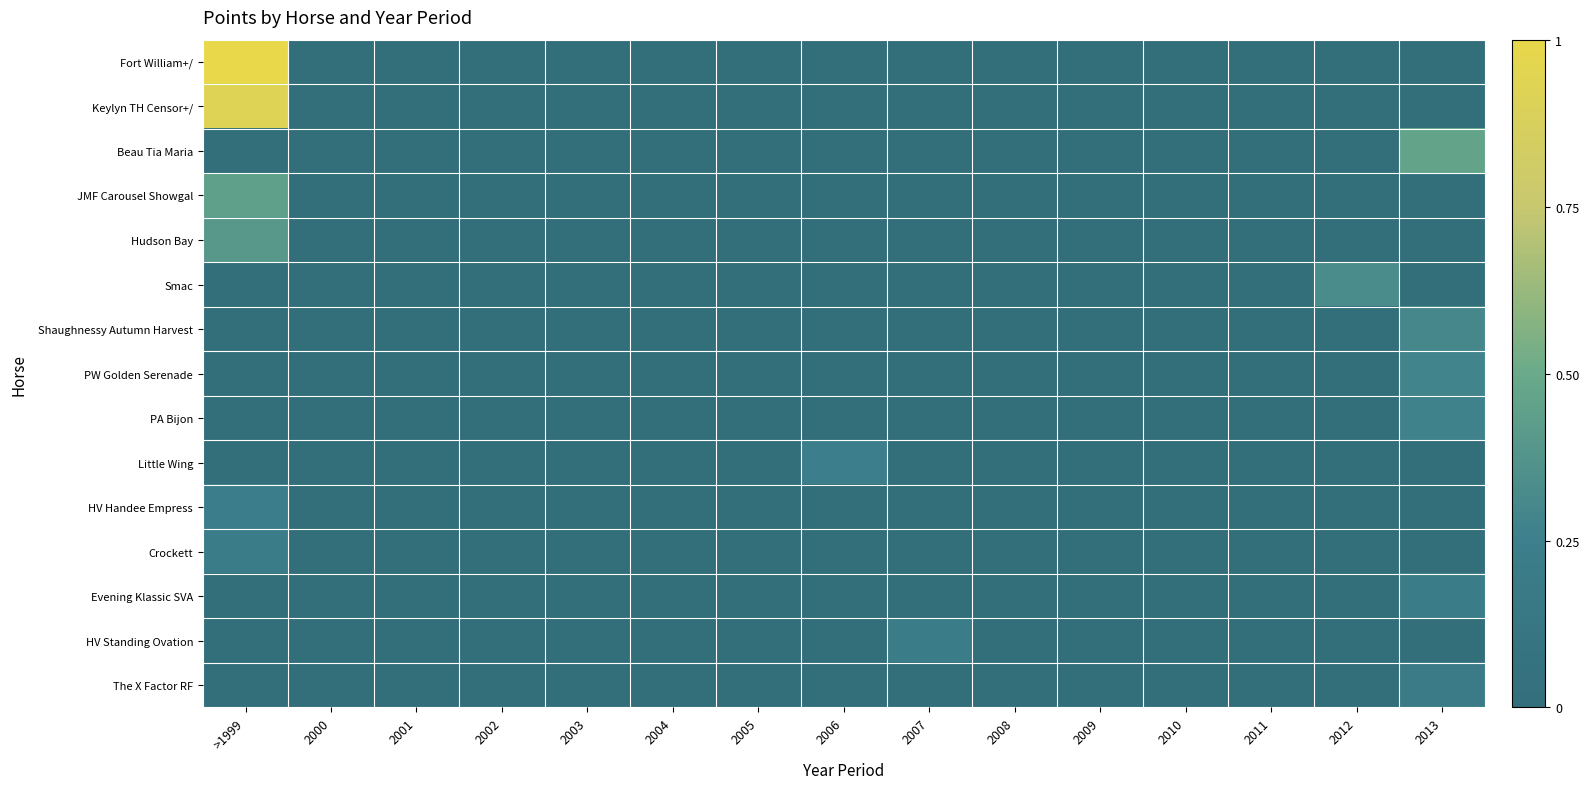

At how many categories does at least one series exceed 0?

5